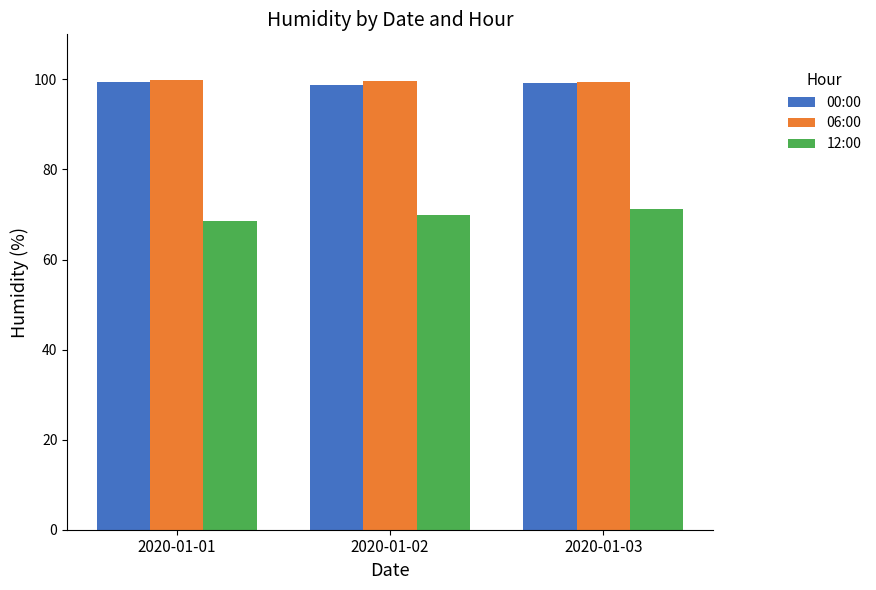

What is the difference between the highest and lowest values at 2020-01-03?

28.3